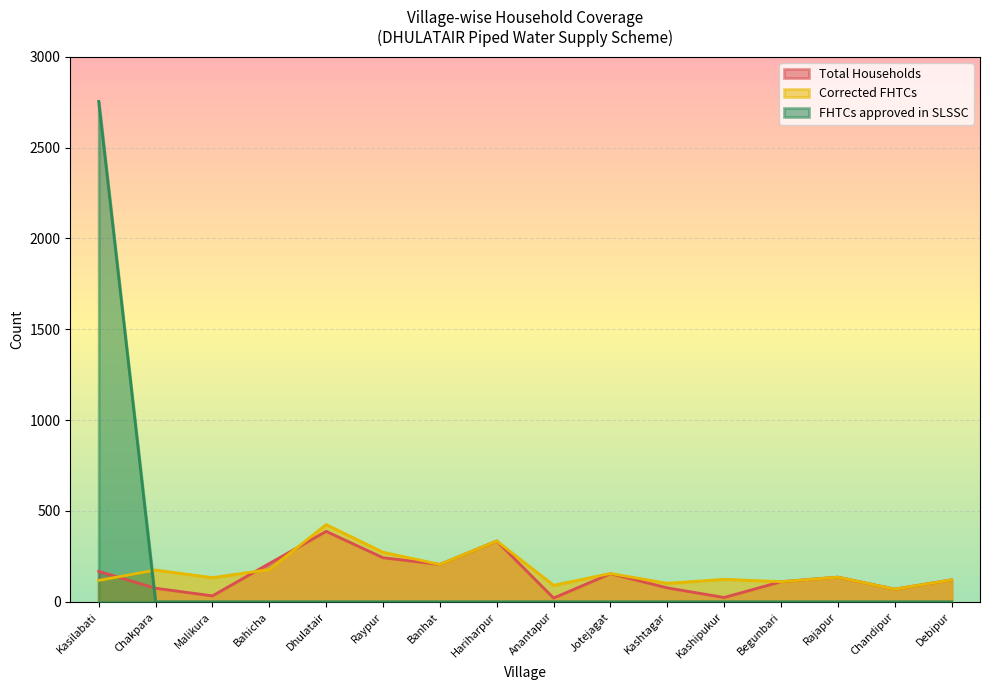

What is the label of the 16th point from the right?

Kasilabati